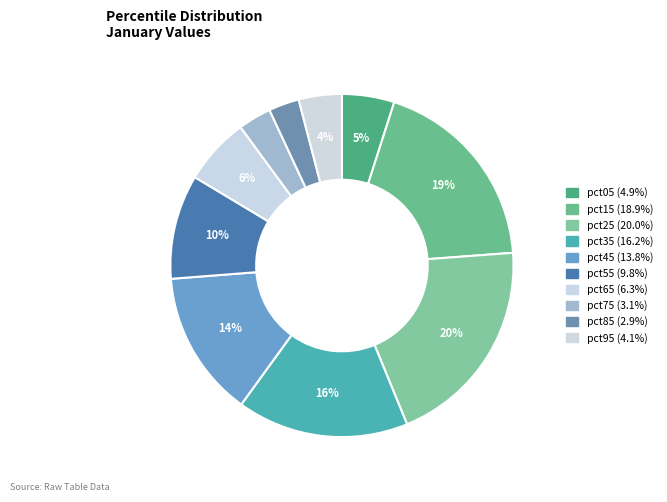

Rank the categories by value from highest to lowest.

pct25, pct15, pct35, pct45, pct55, pct65, pct05, pct95, pct75, pct85